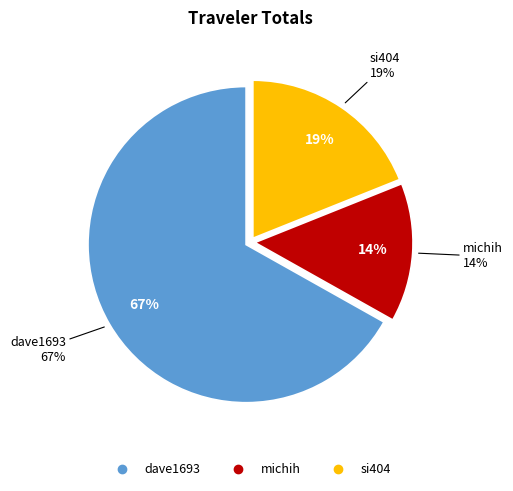

The si404 slice represents 27% of the pie. True or false?

False